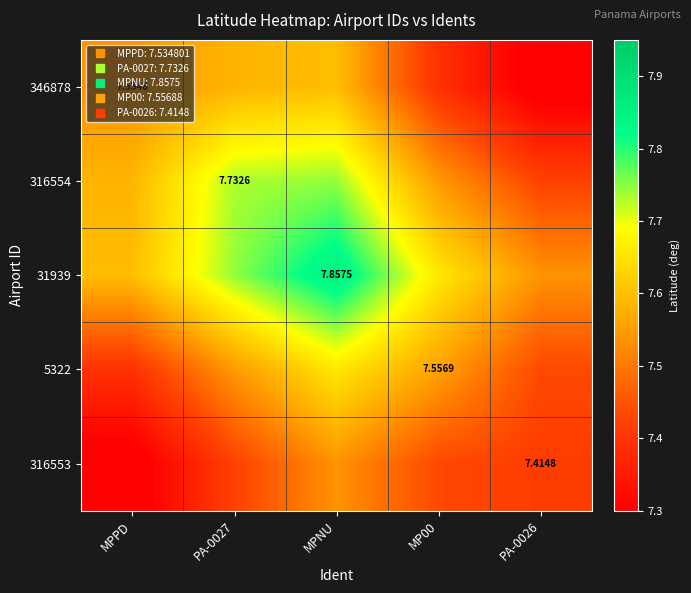

What is the difference between the 316554 values at PA-0027 and MP00?

0.2